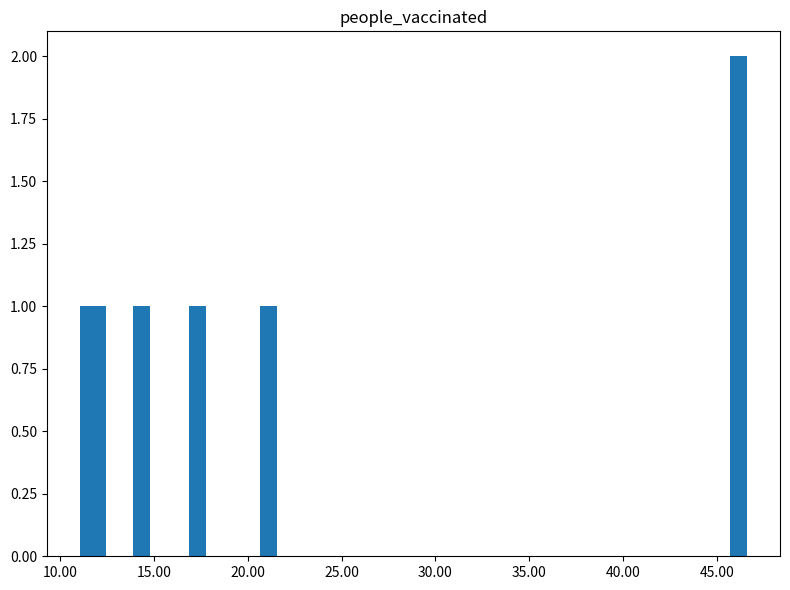

Reading left to right, extract all data points from this chart.

1	1	1	1	1	2